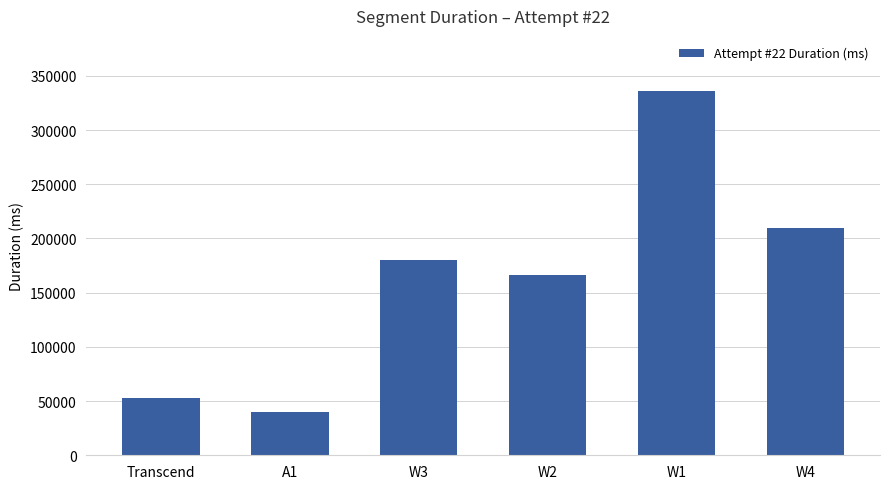

How many data points does each series have?

6